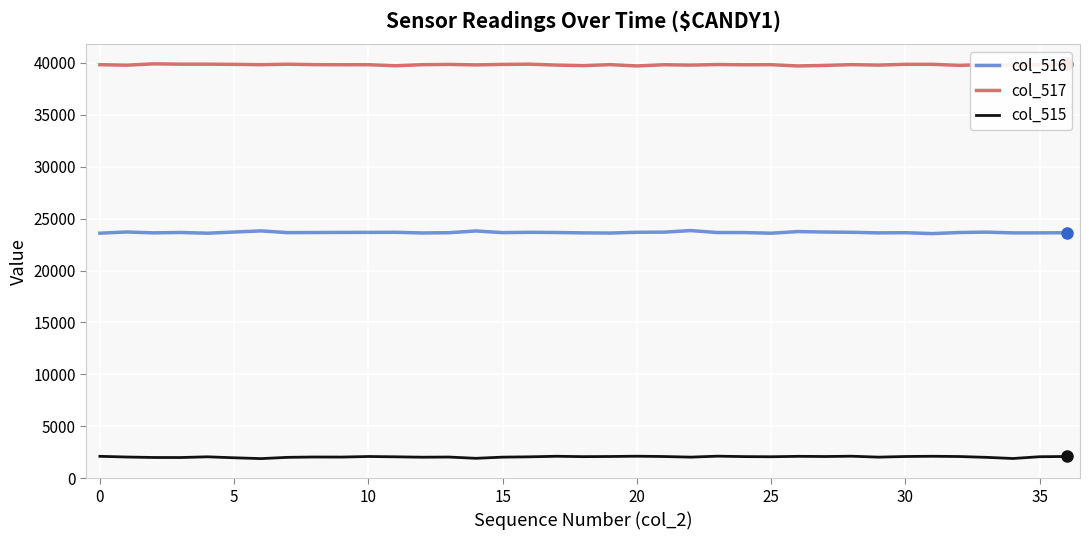

What is the maximum value for col_516?

23848